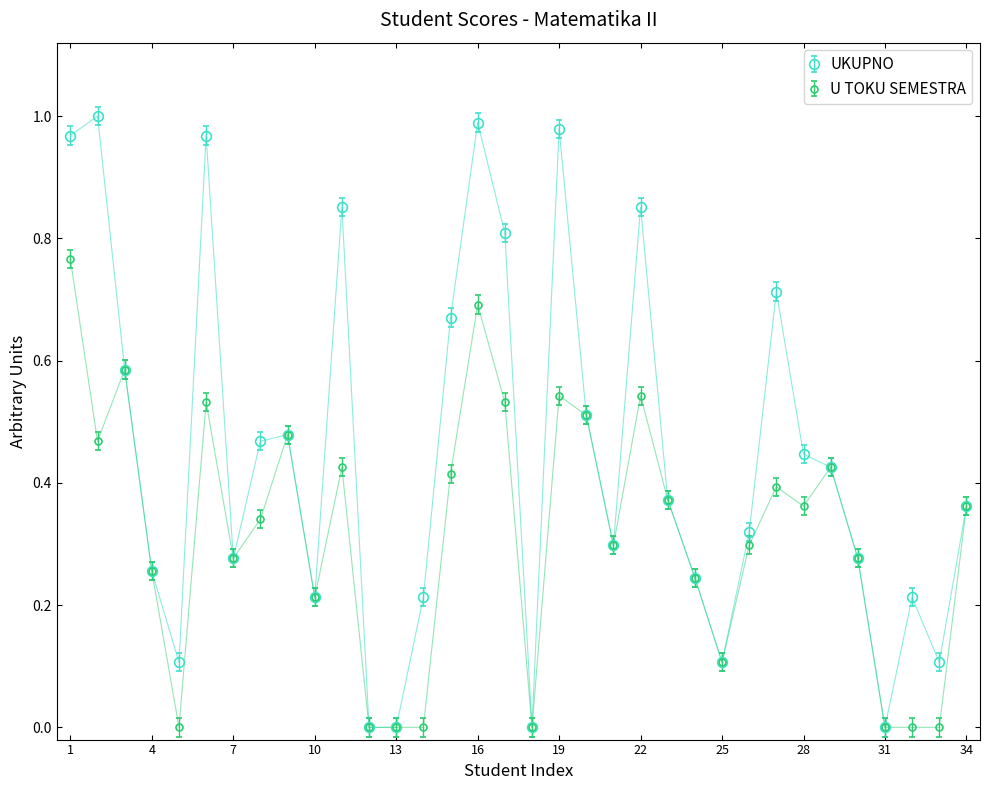

Which series has the largest total across all categories?

UKUPNO